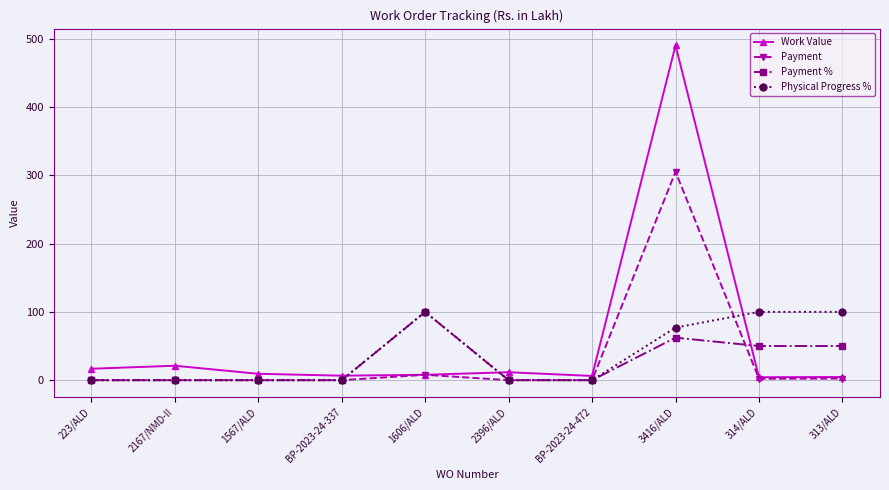

Which series changed the most between 1567/ALD and 1606/ALD?

Physical Progress %